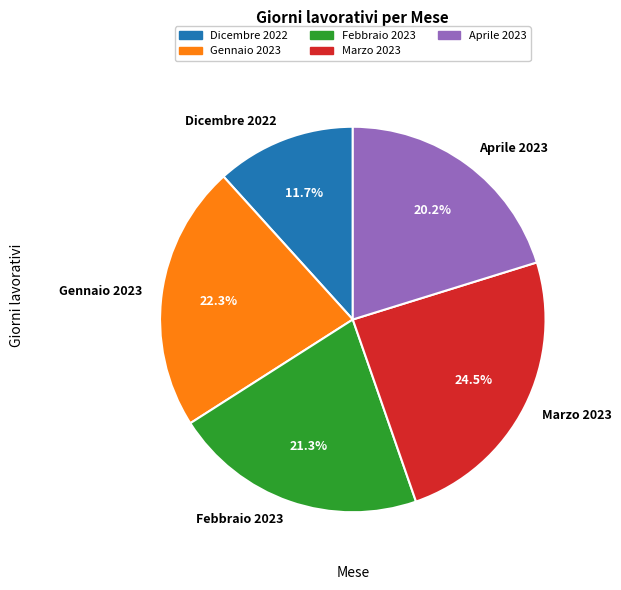

Does Febbraio 2023 account for over 50% of the chart?

No